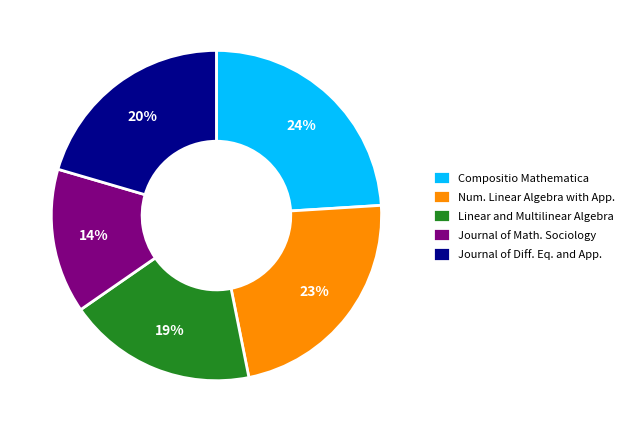

What is the smallest slice in the pie chart?

Journal of Math. Sociology